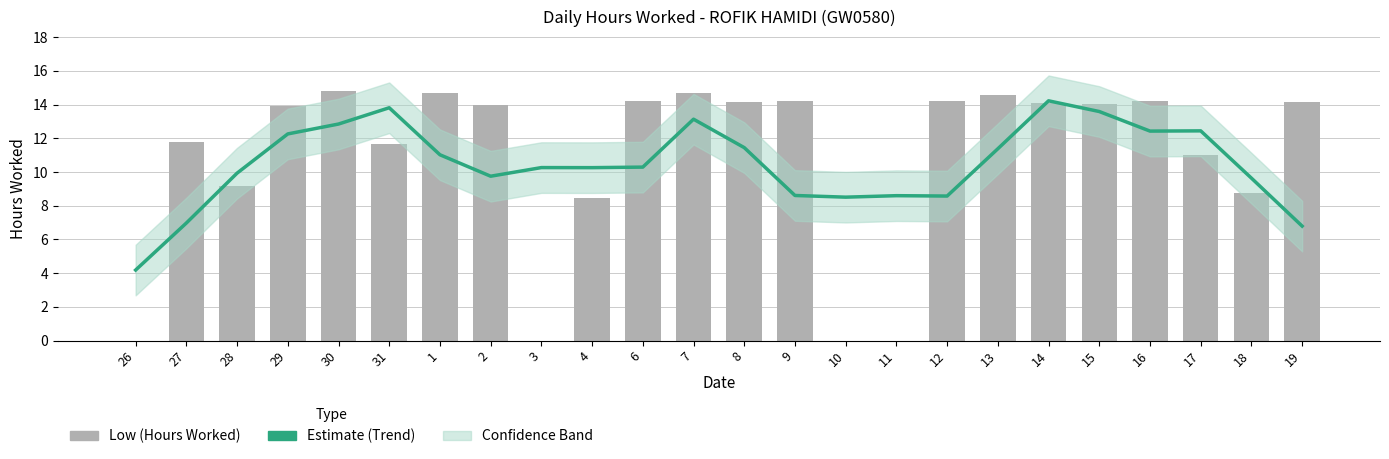

What is the lowest value of the Estimate (Trend) series?

4.2